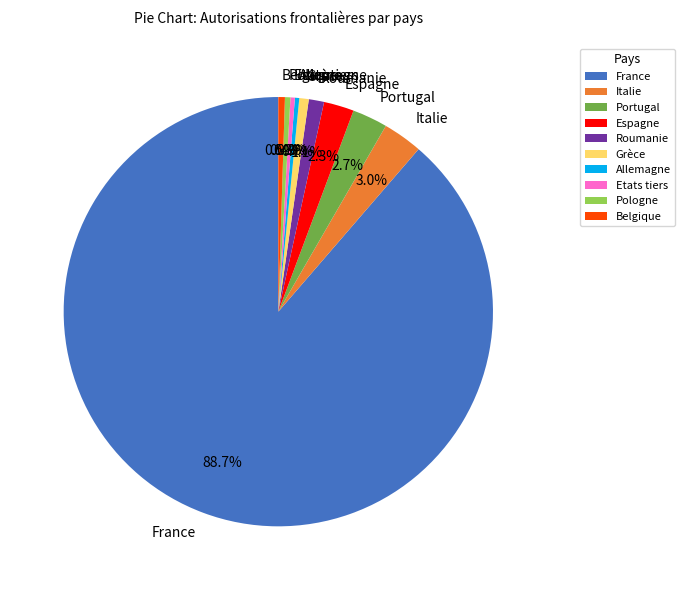

To the nearest percent, what percentage of the pie is Italie?

3%